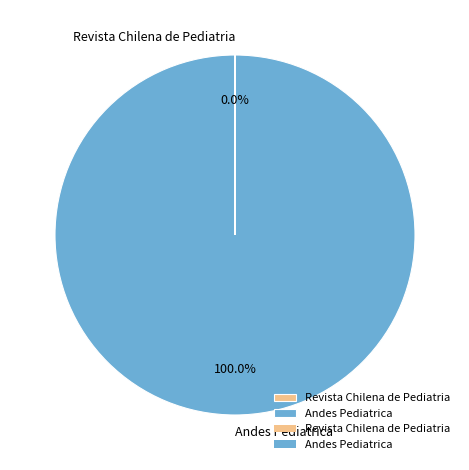

Which slice is the largest?

Andes Pediatrica